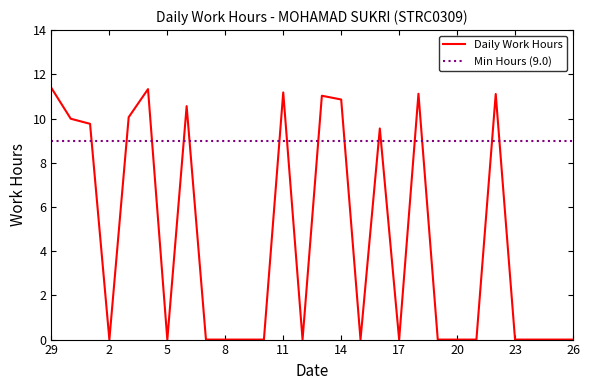

Between 29 and 3, which is larger?

29